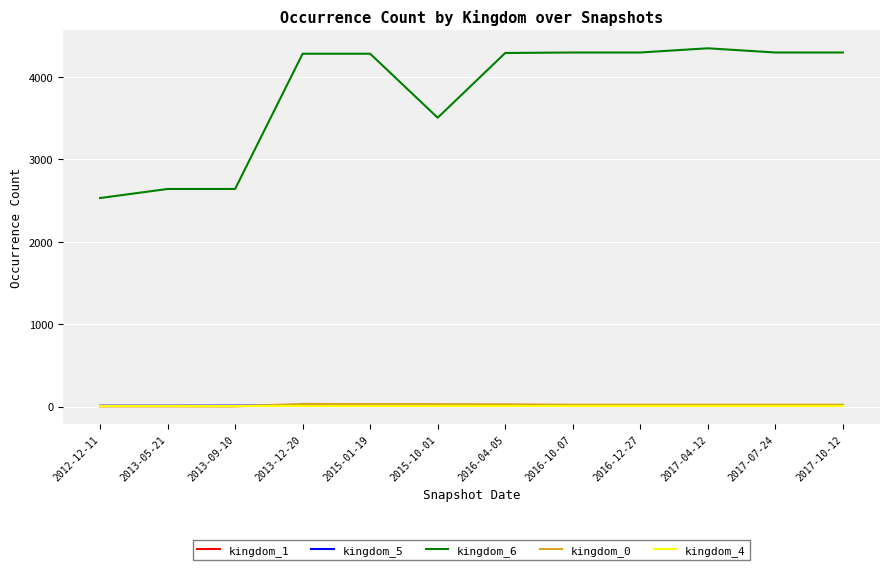

What is the total value across all series at 2016-04-05?

4338